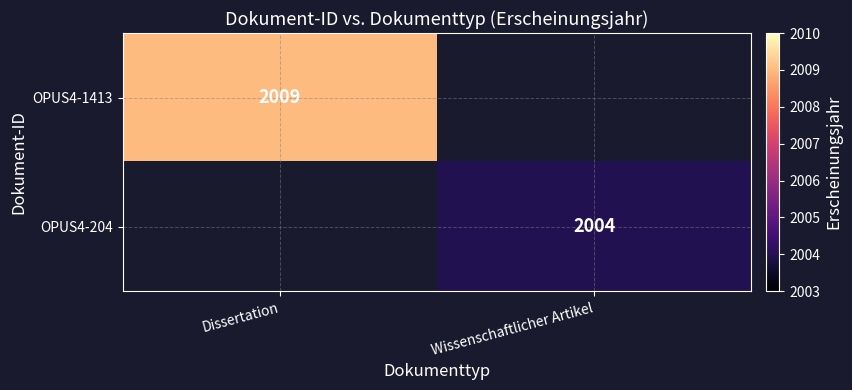

True or false: OPUS4-204 has a value of 3434 at Wissenschaftlicher Artikel.

False